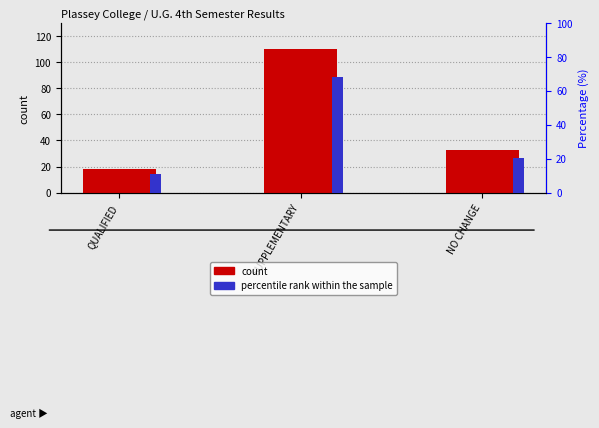

Count the number of categories in the chart.

3